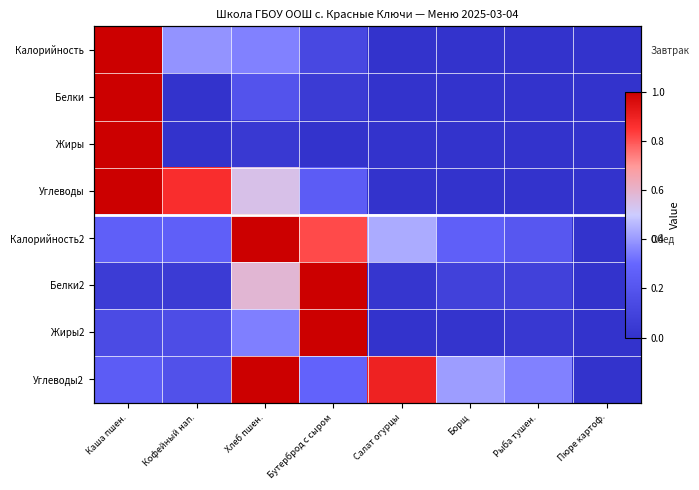

What is the average value of the Калорийность2 series?

0.4